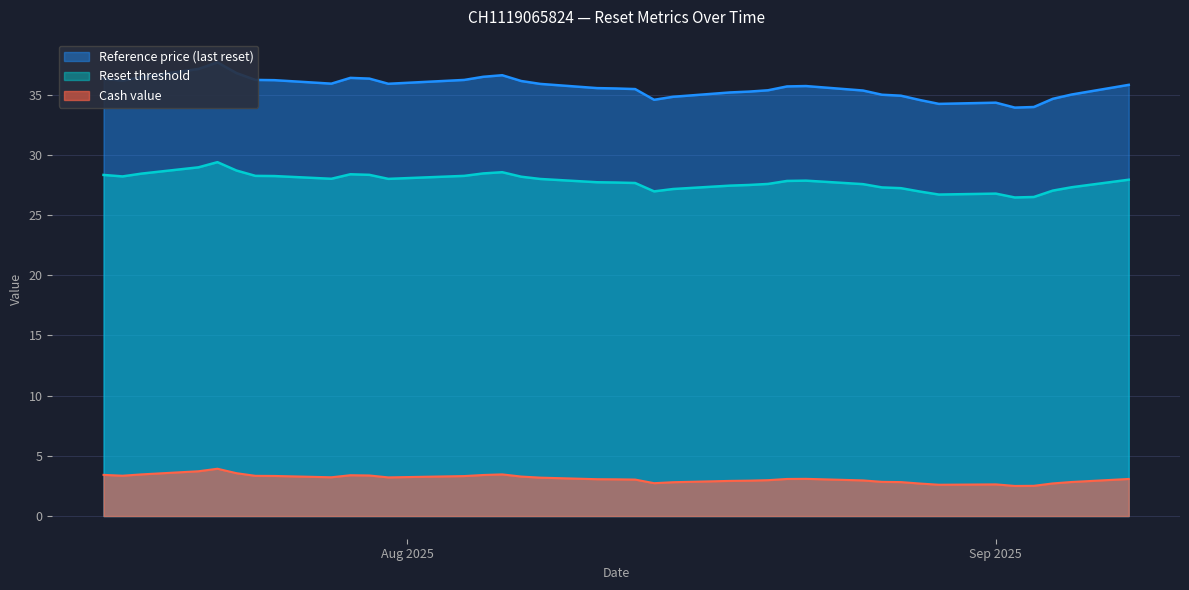

At which label is Reset threshold closest to 27?

2025-08-14